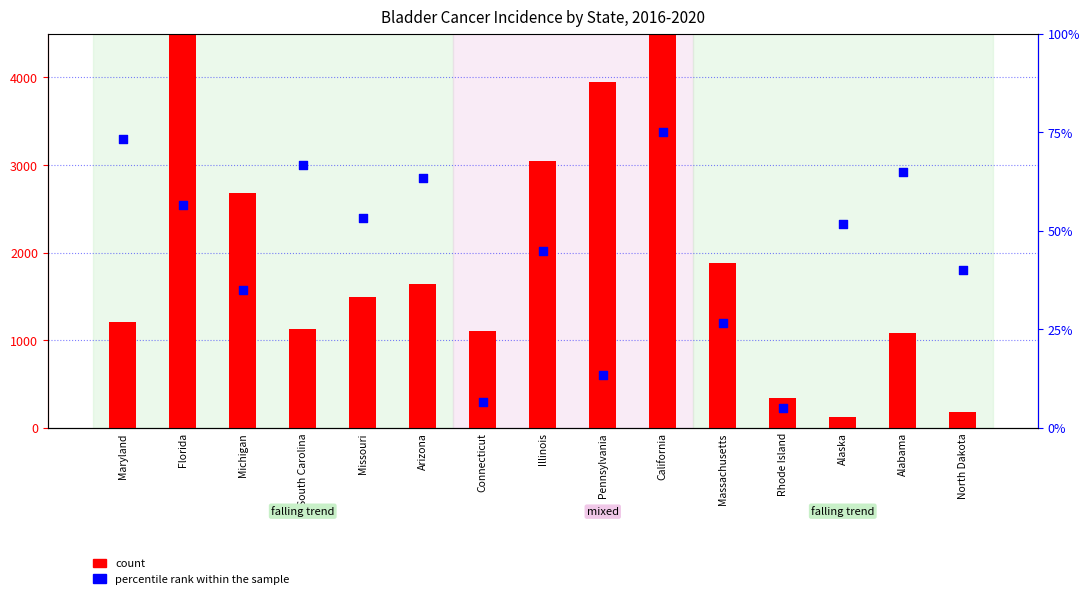

What are all the series names shown in the legend?

count, percentile rank within the sample